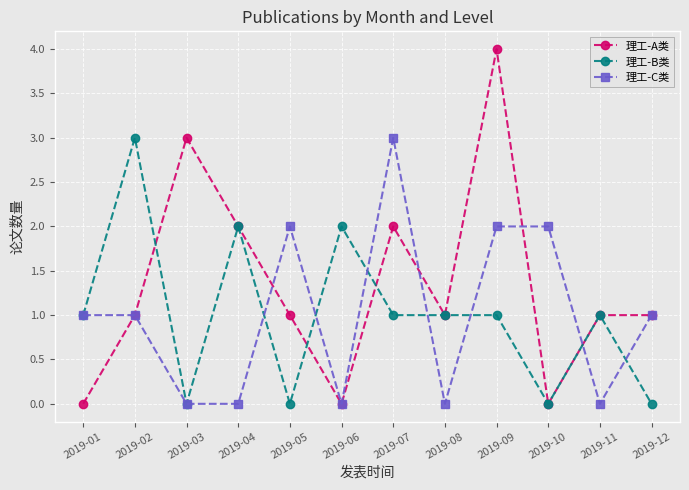

What is the maximum value for 理工-B类?

3